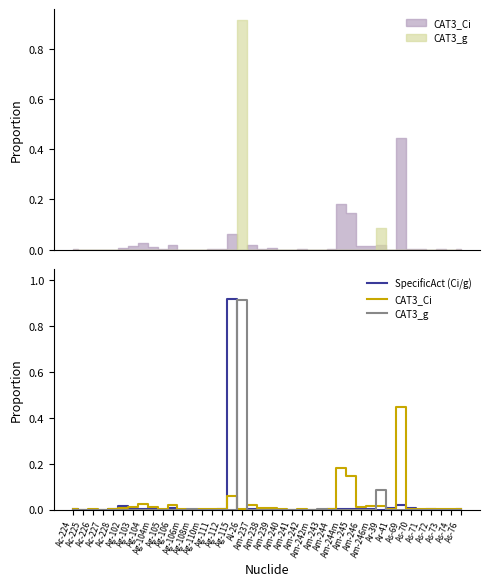

Reading left to right, extract all data points from this chart.

SpecificAct (Ci/g): 0.0	0.0	0.0	0.0	0.0	0.0	0.0	0.0	0.0	0.0	0.0	0.0	0.0	0.0	0.0	0.0	0.9	0.0	0.0	0.0	0.0	0.0	0.0	0.0	0.0	0.0	0.0	0.0	0.0	0.0	0.0	0.0	0.0	0.0	0.0	0.0	0.0	0.0	0.0	0.0
CAT3_Ci: 0.0	0.0	0.0	0.0	0.0	0.0	0.0	0.0	0.0	0.0	0.0	0.0	0.0	0.0	0.0	0.0	0.1	0.0	0.0	0.0	0.0	0.0	0.0	0.0	0.0	0.0	0.0	0.2	0.1	0.0	0.0	0.0	0.0	0.4	0.0	0.0	0.0	0.0	0.0	0.0
CAT3_g: 0.0	0.0	0.0	0.0	0.0	0.0	0.0	0.0	0.0	0.0	0.0	0.0	0.0	0.0	0.0	0.0	0.0	0.9	0.0	0.0	0.0	0.0	0.0	0.0	0.0	0.0	0.0	0.0	0.0	0.0	0.0	0.1	0.0	0.0	0.0	0.0	0.0	0.0	0.0	0.0